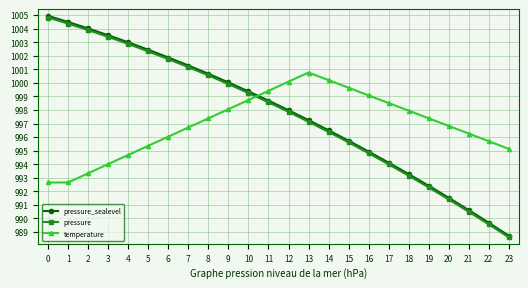

What is the difference between the highest and lowest values at 11?

0.8